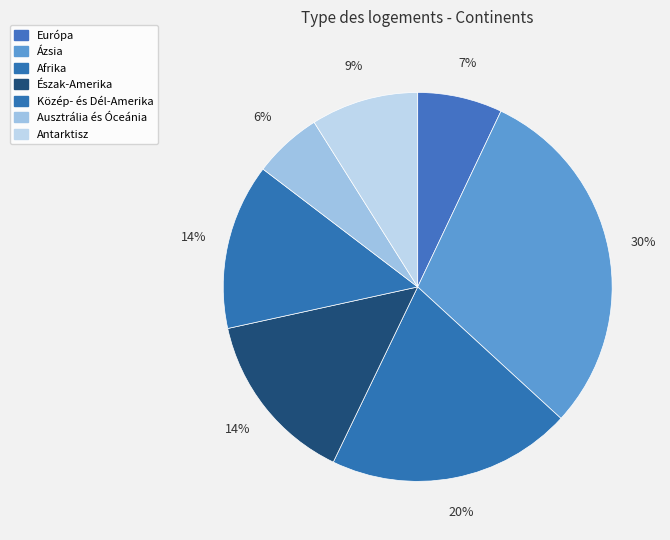

Is it true that Ausztrália és Óceánia is 11% of the pie?

False